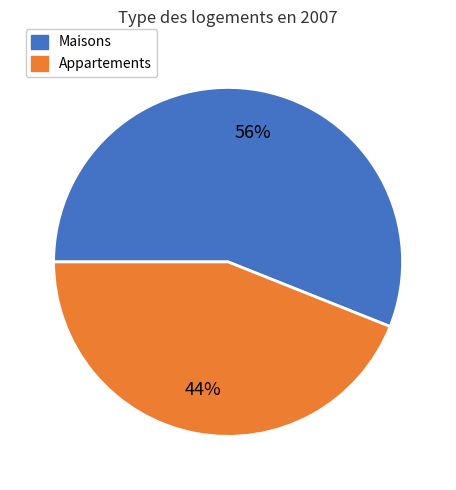

To the nearest percent, what is the difference between the largest and smallest slice percentages?

12%